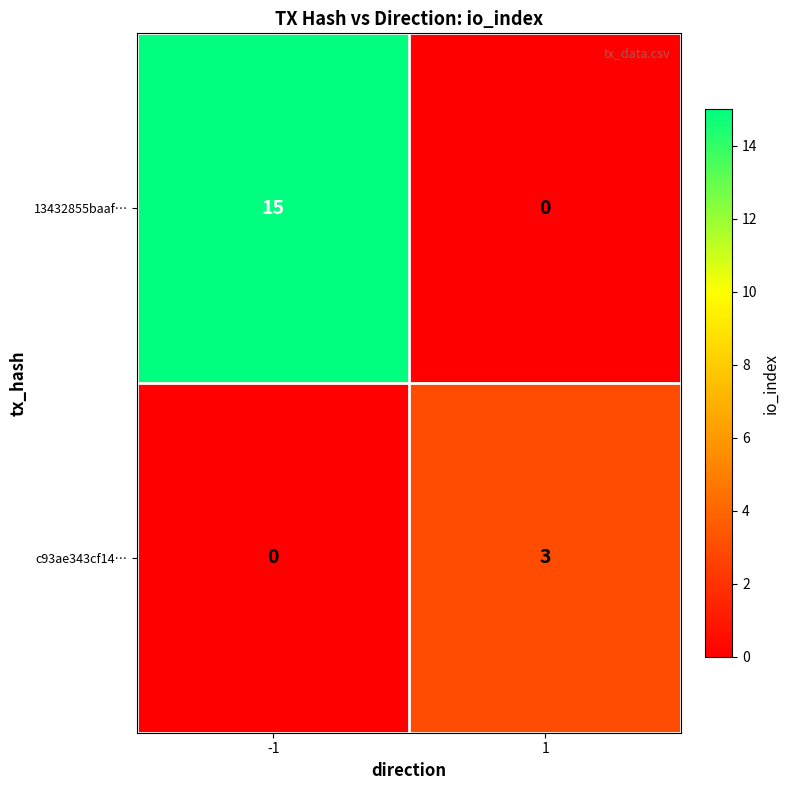

Is it true that 13432855baaf… equals 15 at -1?

True